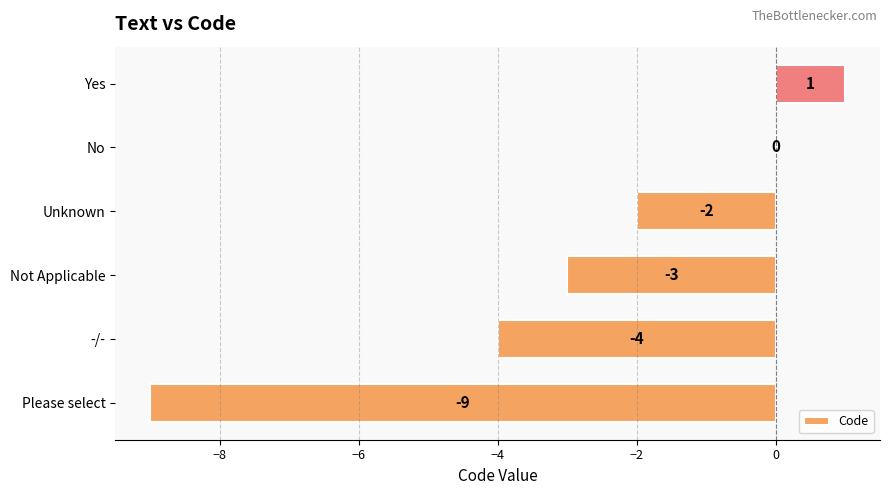

Are the bars horizontal?

Yes